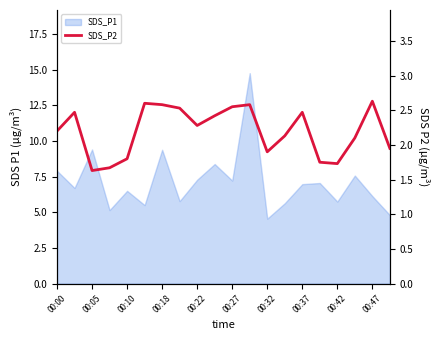

What is the average value?

2.2